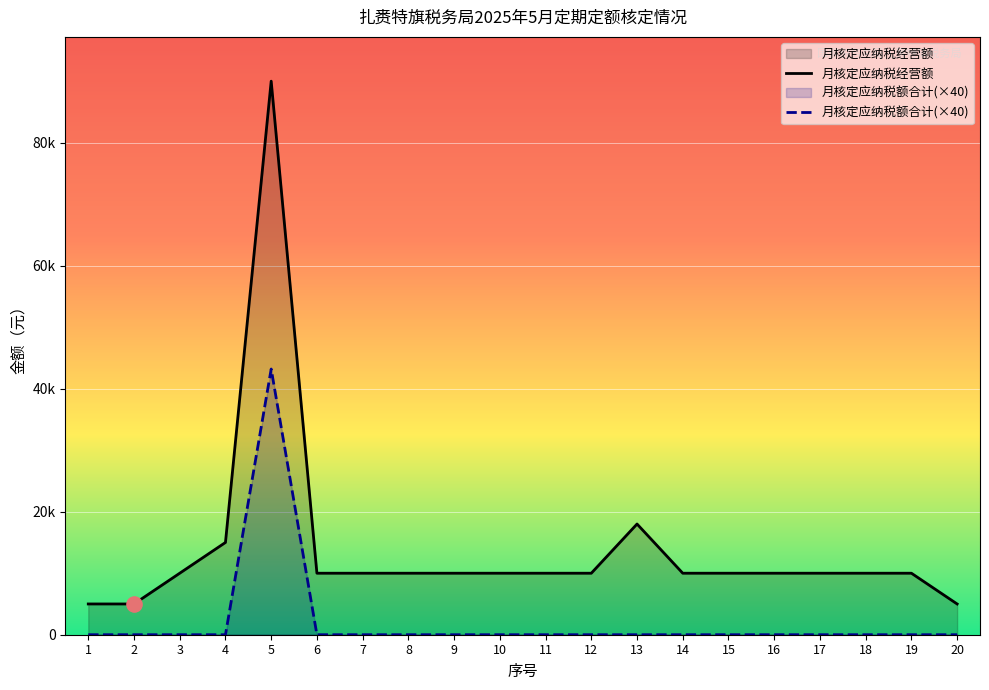

Which series contains the lowest Y value?

月核定应纳税额合计(×40)